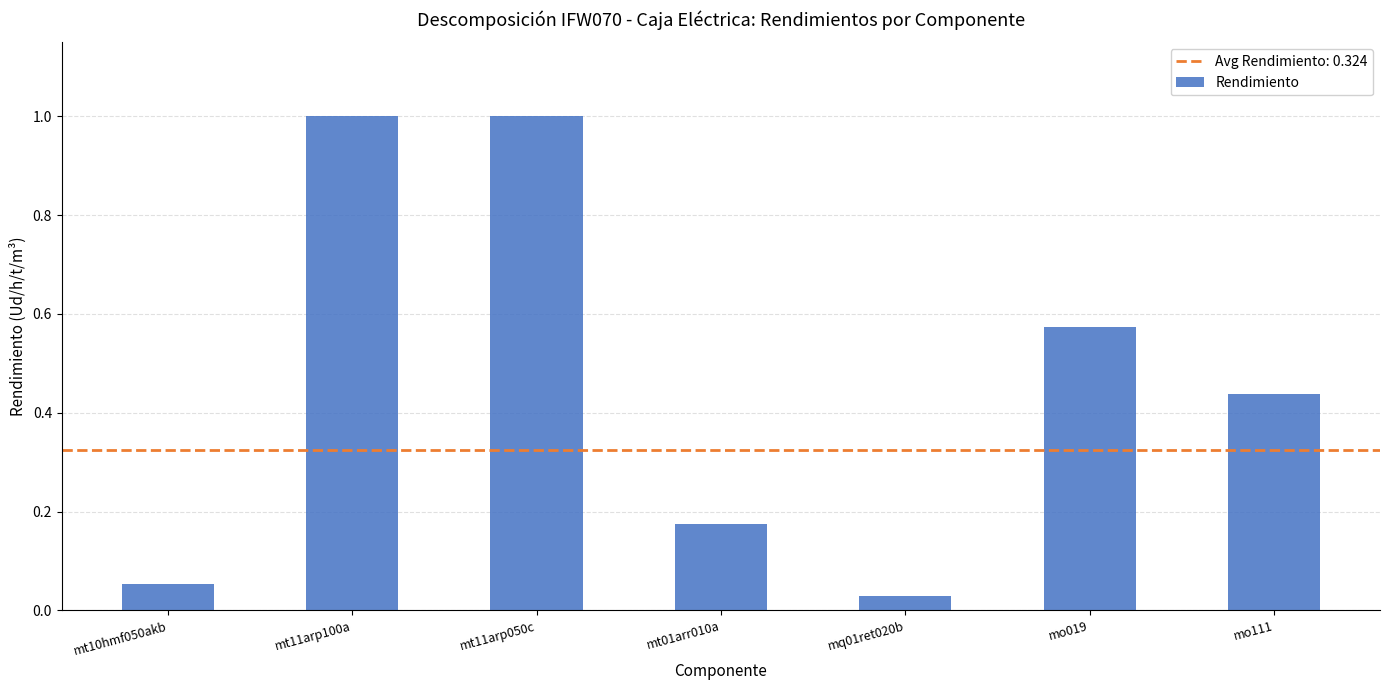

How many bars are there in total?

7